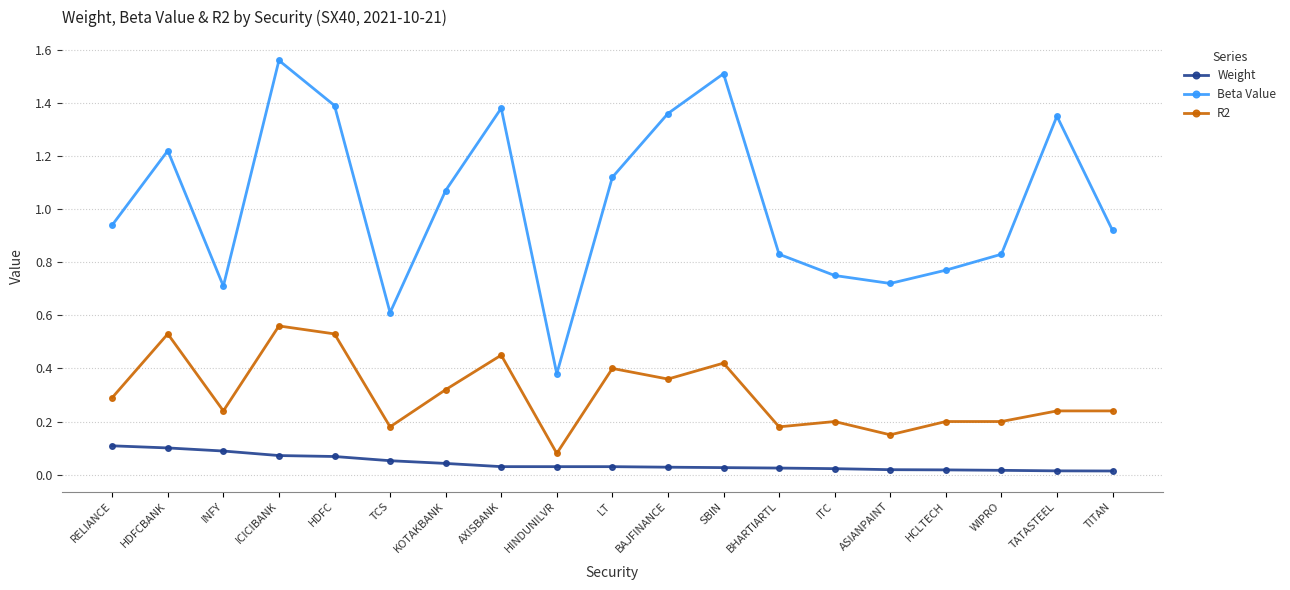

True or false: Beta Value and R2 cross at least once.

False